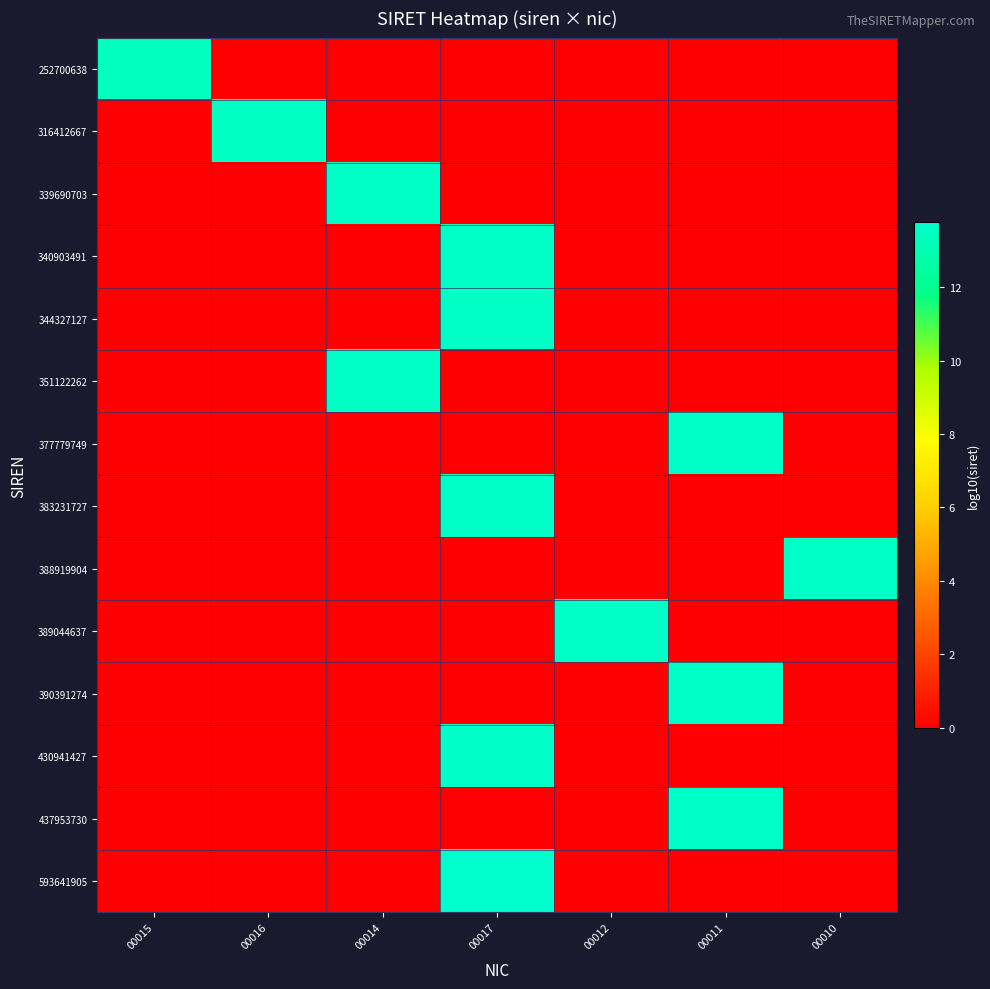

What is the total value across all series at 00016?

13.5